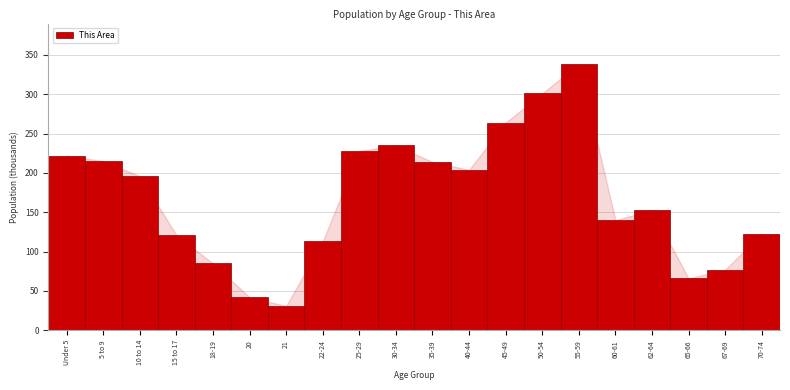

What is the difference between the values at 62-64 and 18-19?

68